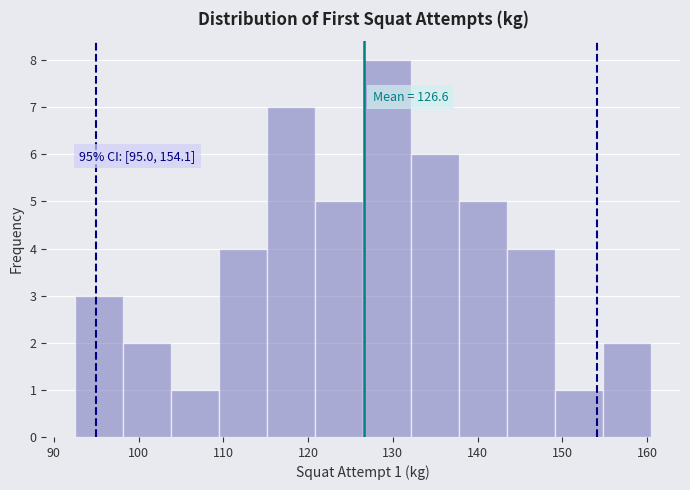

Over which range of the x-axis is the bar tallest?

127 to 132